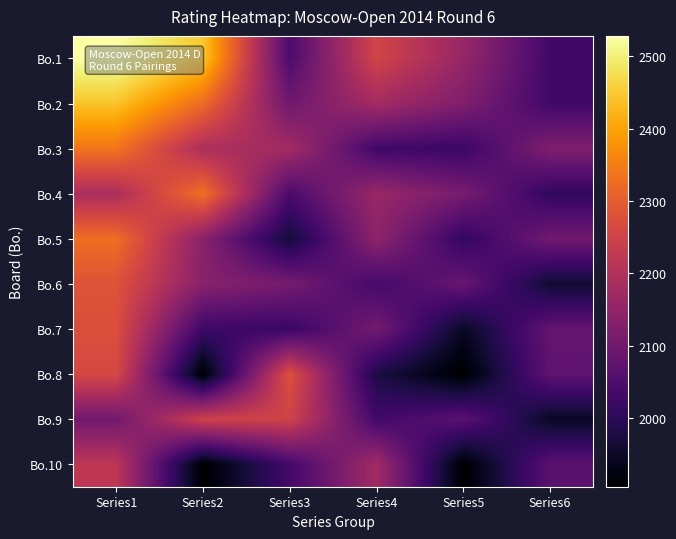

Which category has the highest value across all series?

Series1